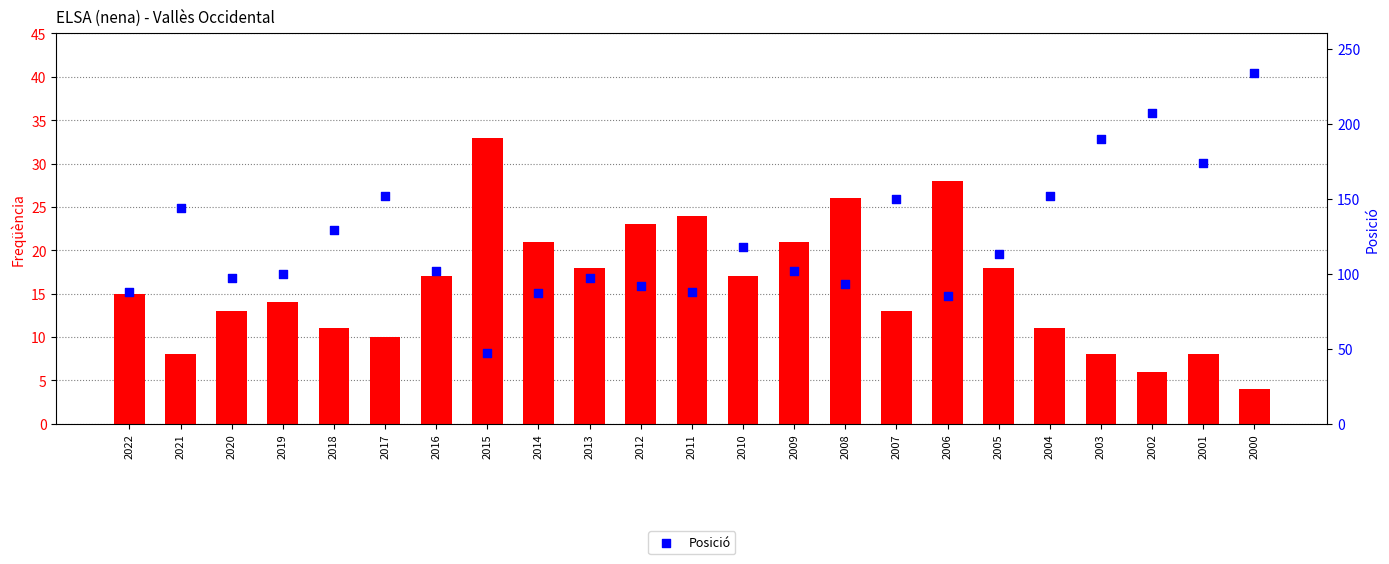

Which series contains the highest Y value?

Posició